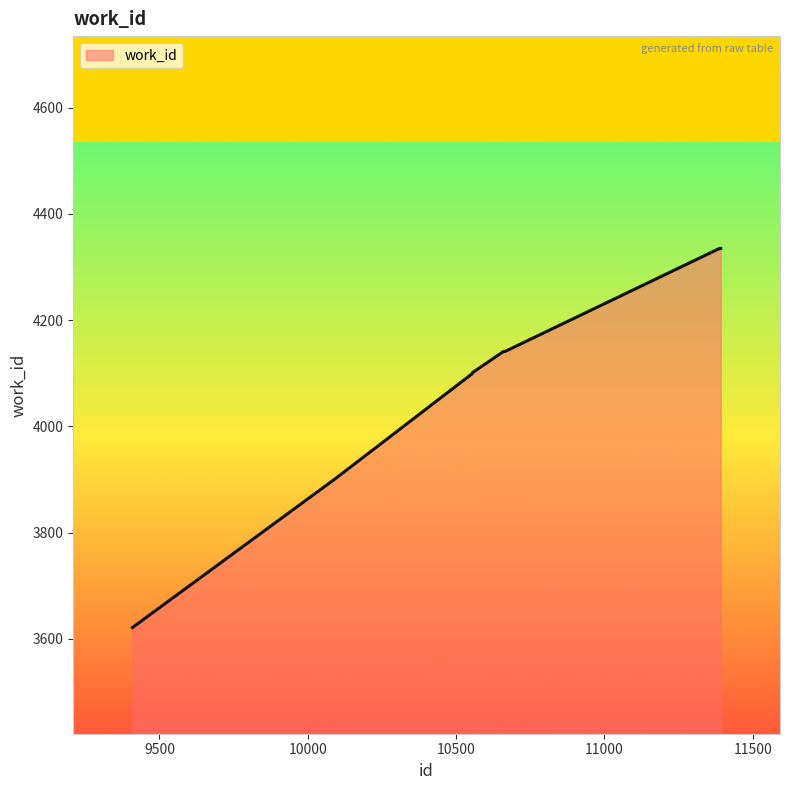

What is the maximum value shown in the chart?

4335